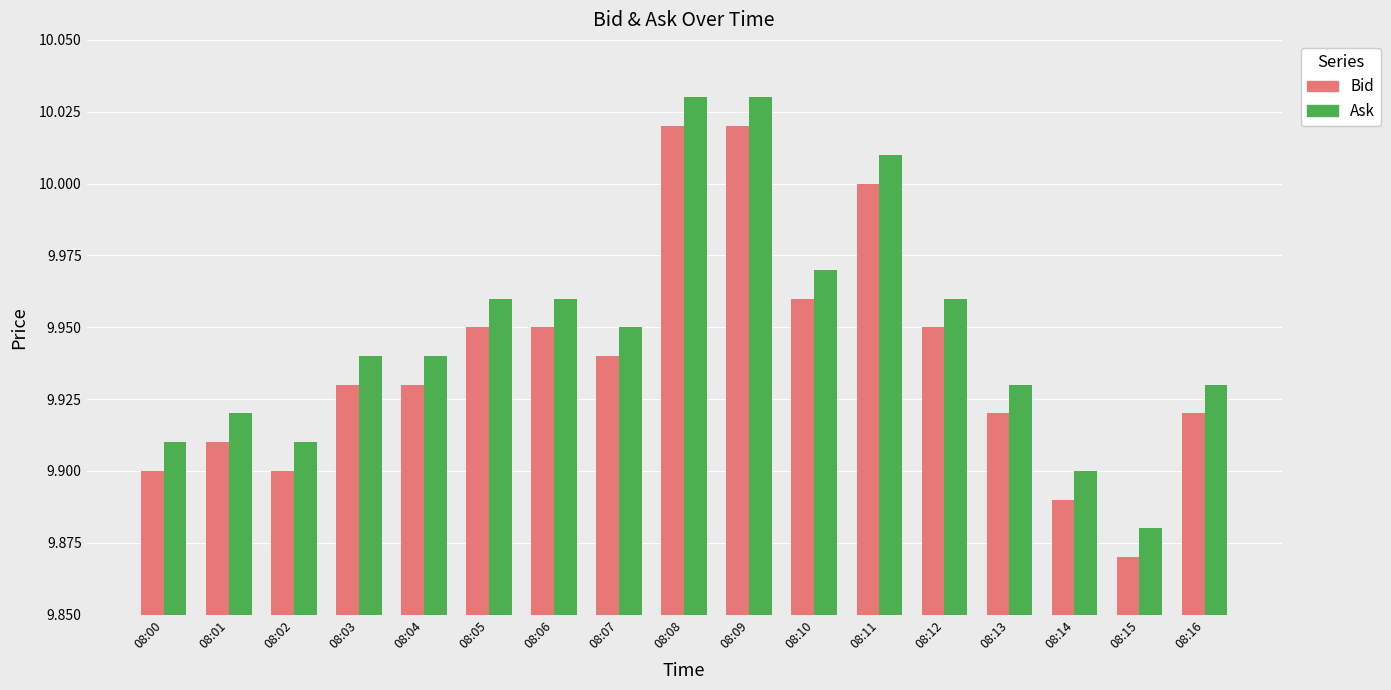

At 08:07, list the series in order from largest to smallest.

Ask, Bid